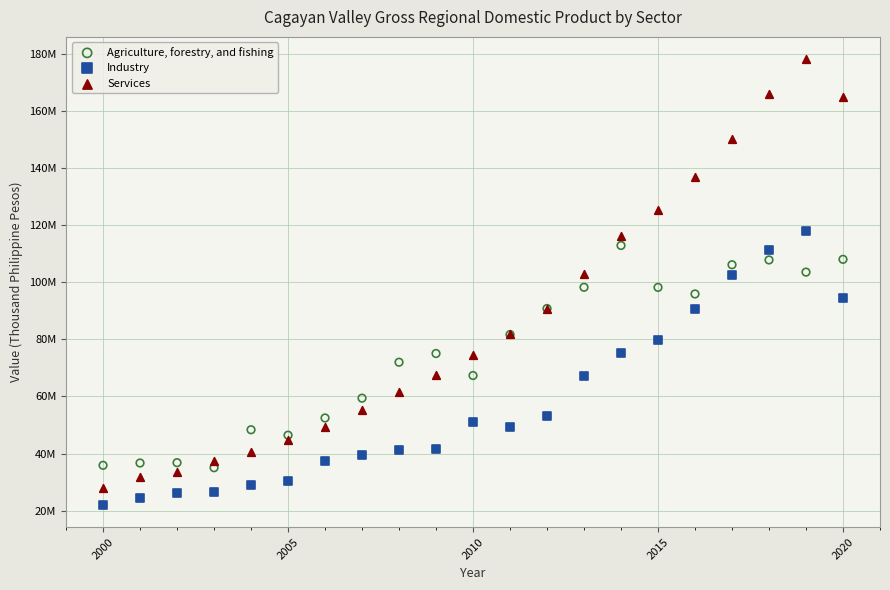

Which series has the largest Y range (max minus min)?

Services